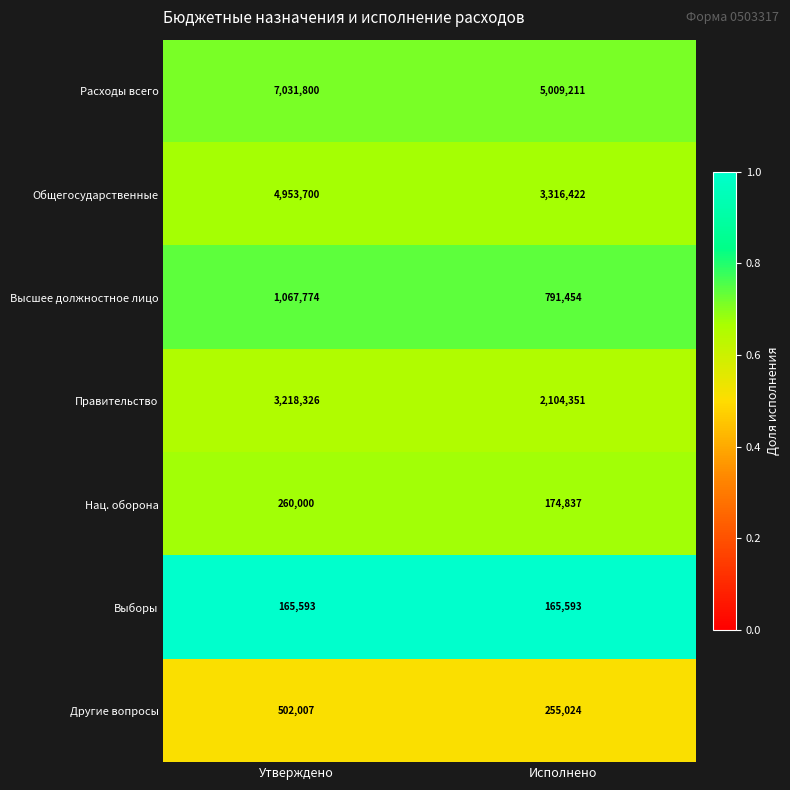

What value does the Общегосударственные series have at Утверждено, to the nearest 100?

4953700